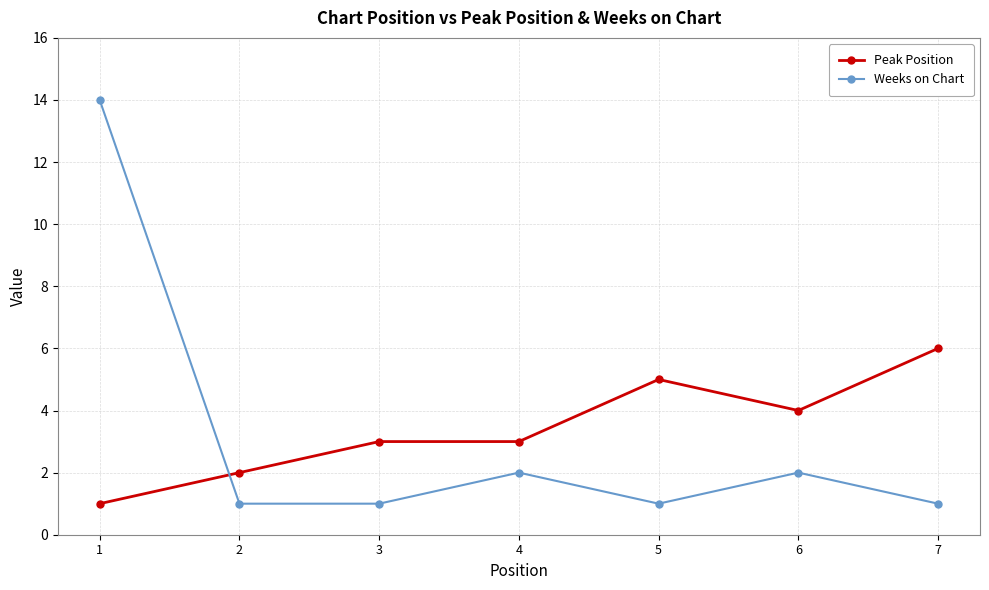

What is the difference between the second highest and minimum values in the Weeks on Chart series?

1